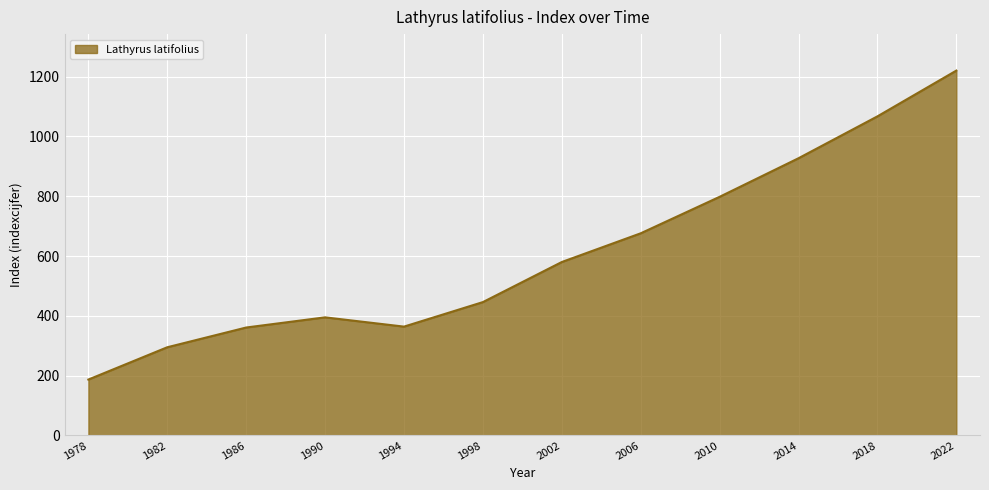

What is the approximate value at 2014, to the nearest 10?

930